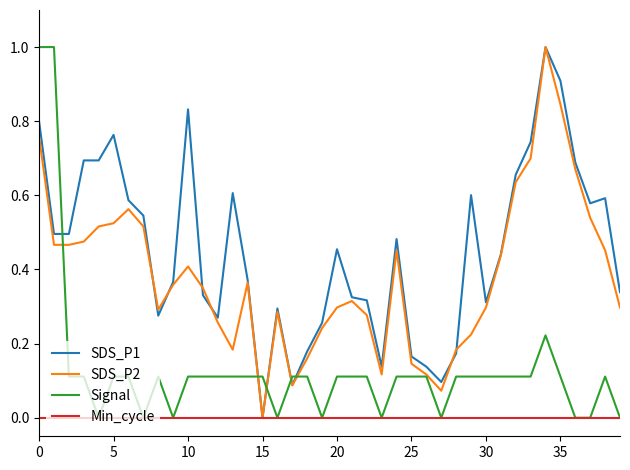

Which series has the largest total across all categories?

SDS_P1